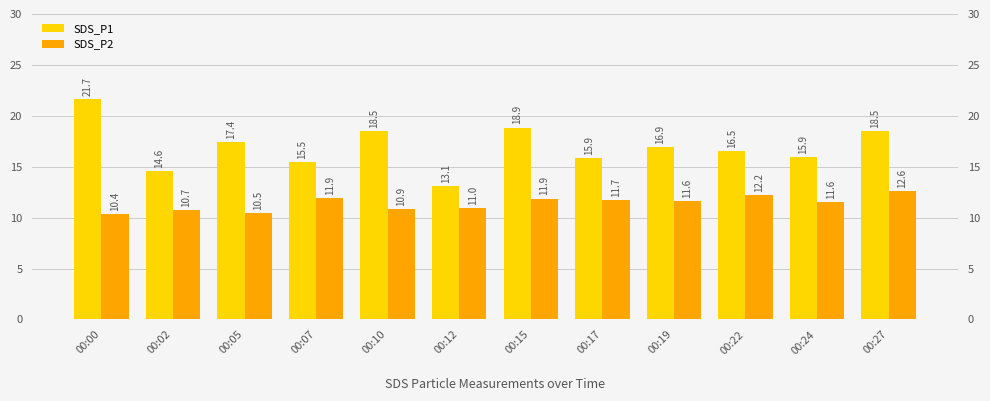

The SDS_P2 series shows 11.6 at 00:24. True or false?

True